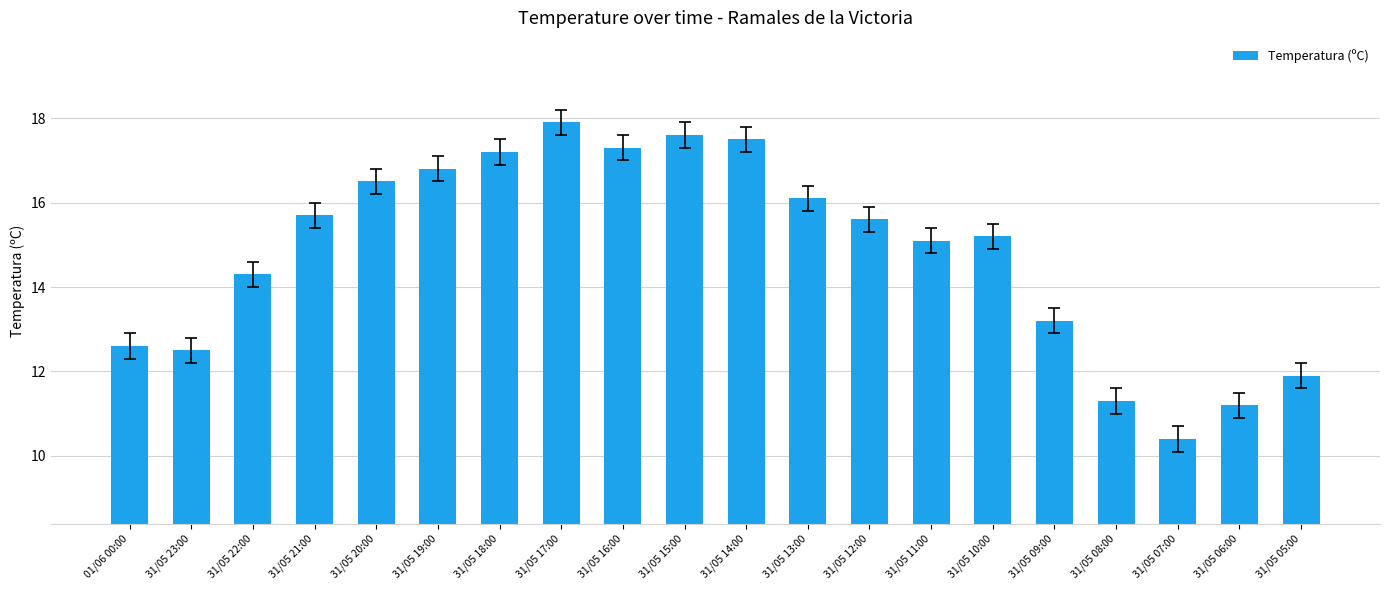

Is it true that the value at 31/05 15:00 is 17.6?

True